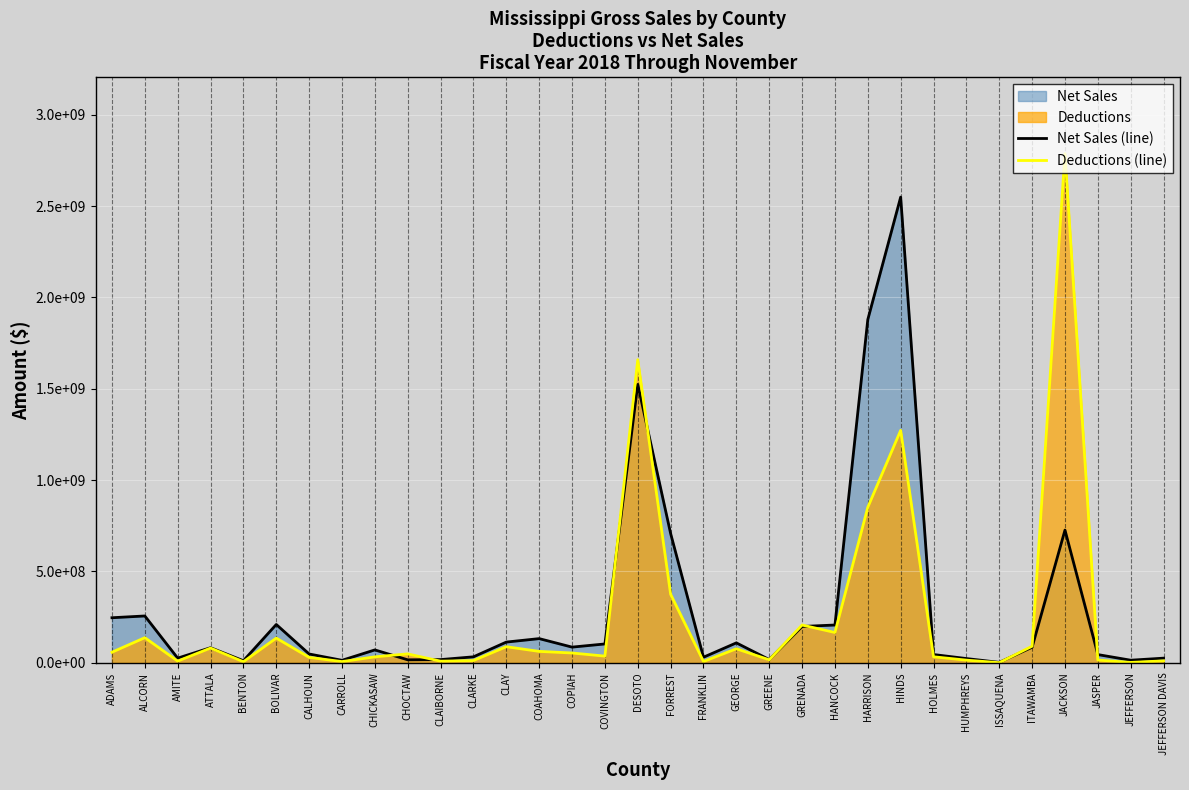

At how many categories does at least one series exceed 1638856368?

4